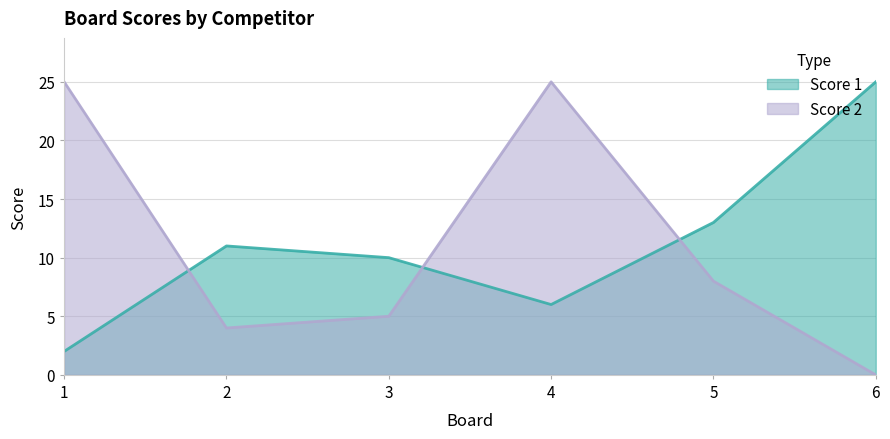

What is the greatest value displayed?

25